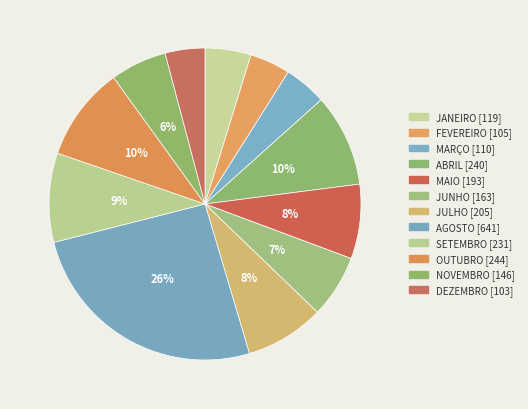

Count the number of slices in the pie.

12